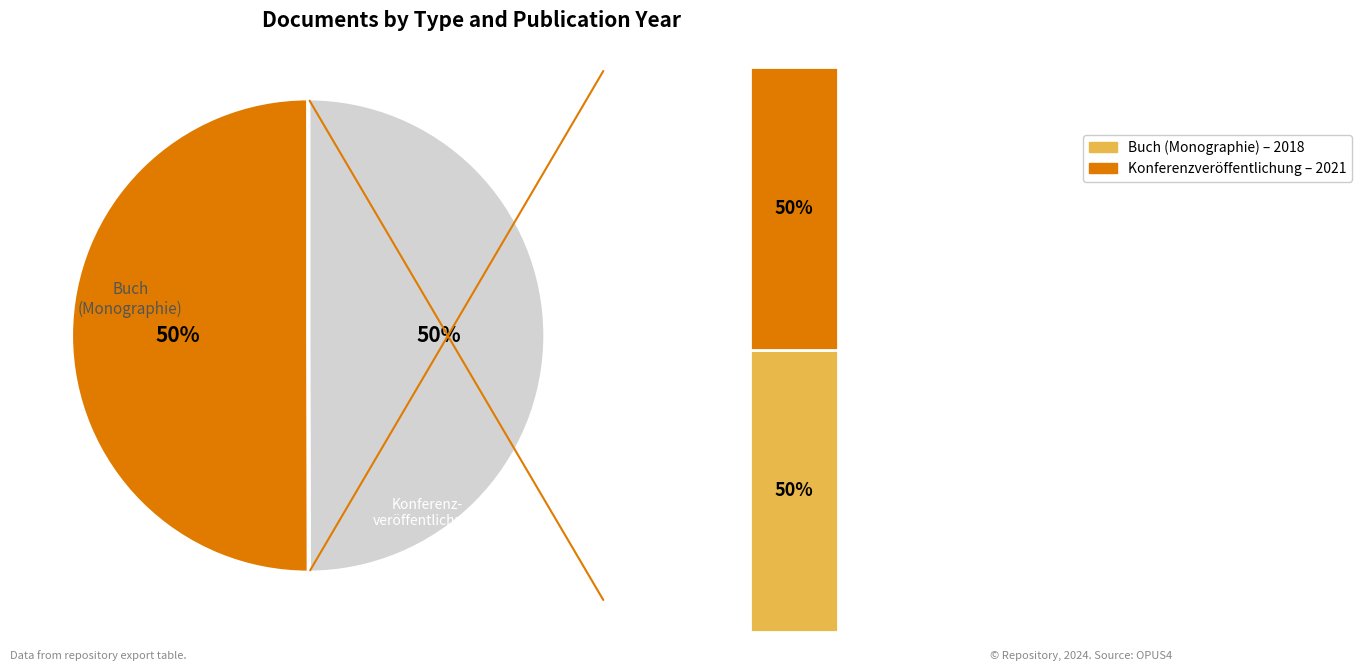

Is it true that Buch (Monographie) is 42% of the pie?

False